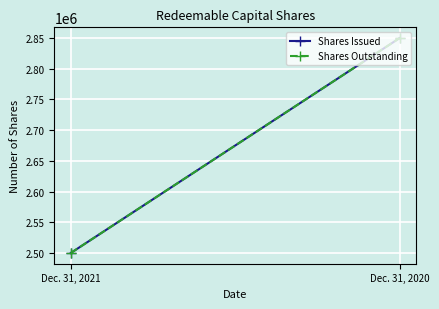

Rank the series at Dec. 31, 2020 from lowest to highest value.

Shares Issued, Shares Outstanding